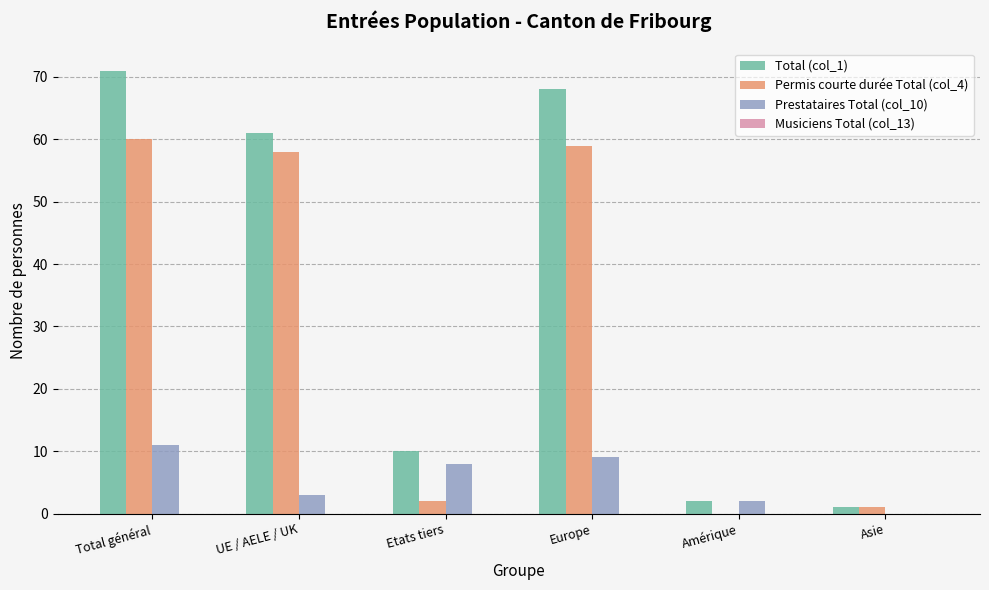

Is the value of Prestataires Total (col_10) at UE / AELE / UK greater than the value of Permis courte durée Total (col_4) at Amérique?

Yes